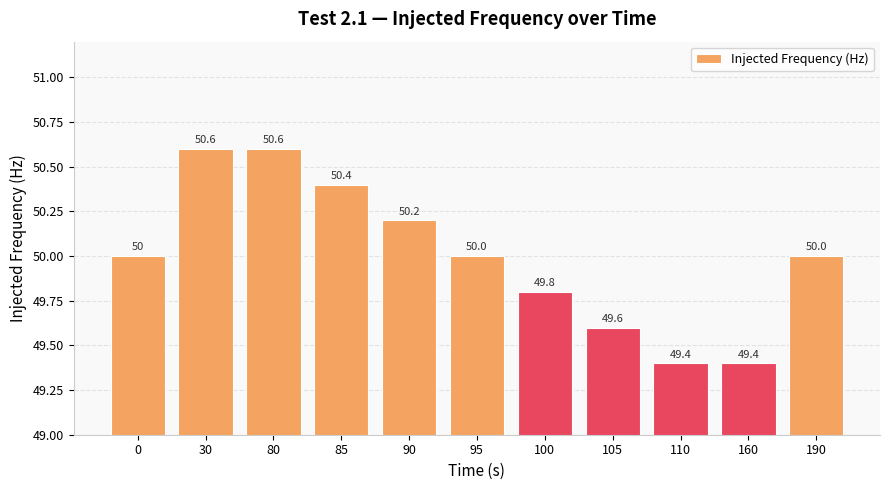

Count the values in the range 49 to 50.

7